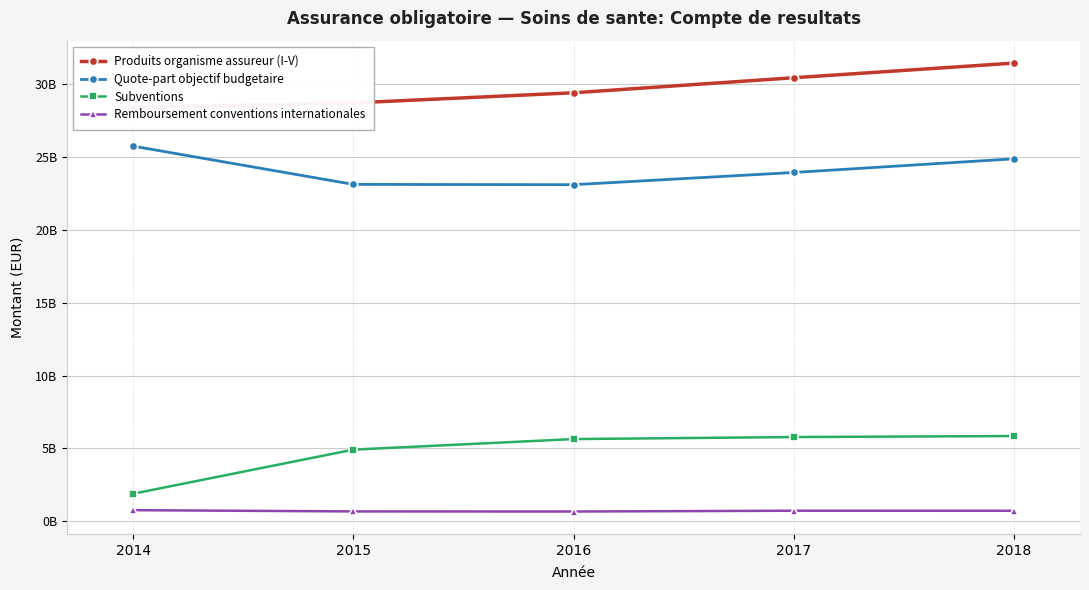

True or false: Remboursement conventions internationales and Quote-part objectif budgetaire intersect in this chart.

False